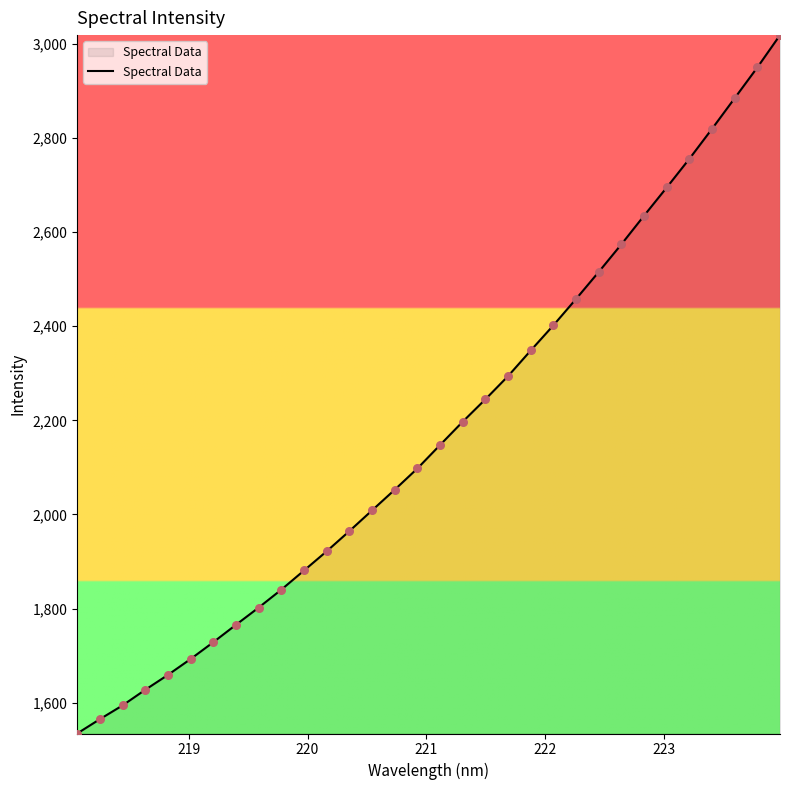

What is the difference between the maximum and minimum values?

1484.4